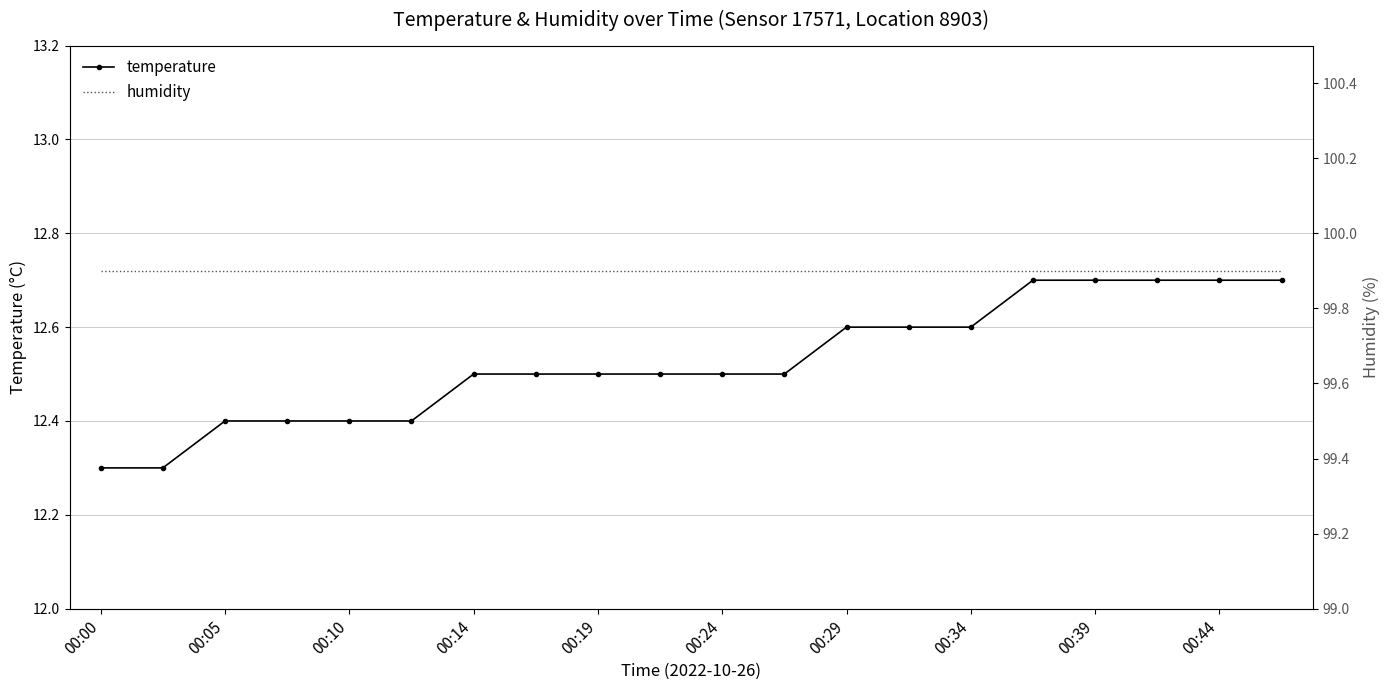

What is the value of the temperature point at the 6th from the left?

12.4